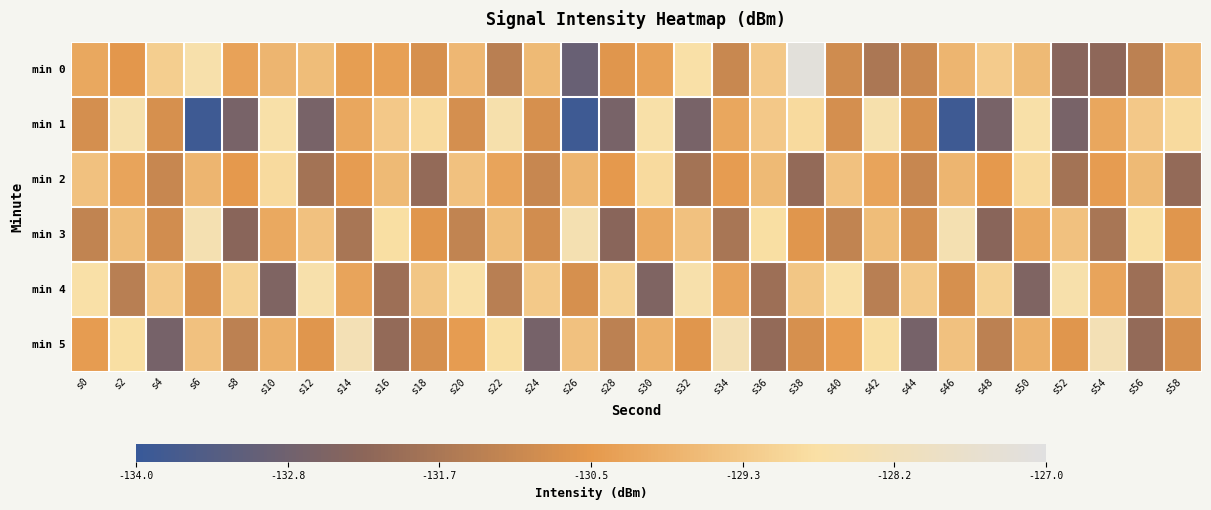

What is the maximum value shown in the chart?

-127.2